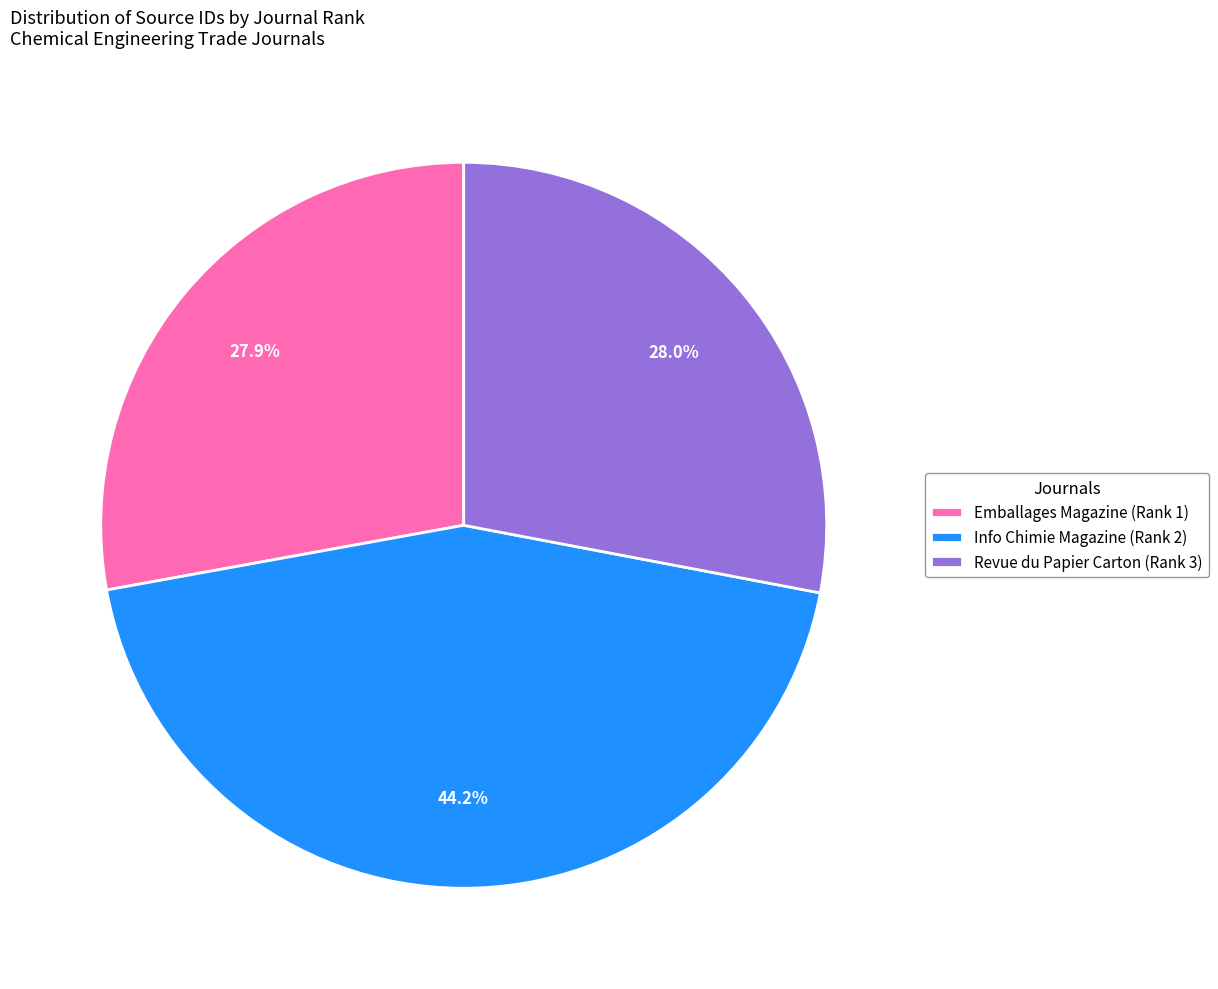

What is the largest slice in the pie chart?

Info Chimie Magazine (Rank 2)